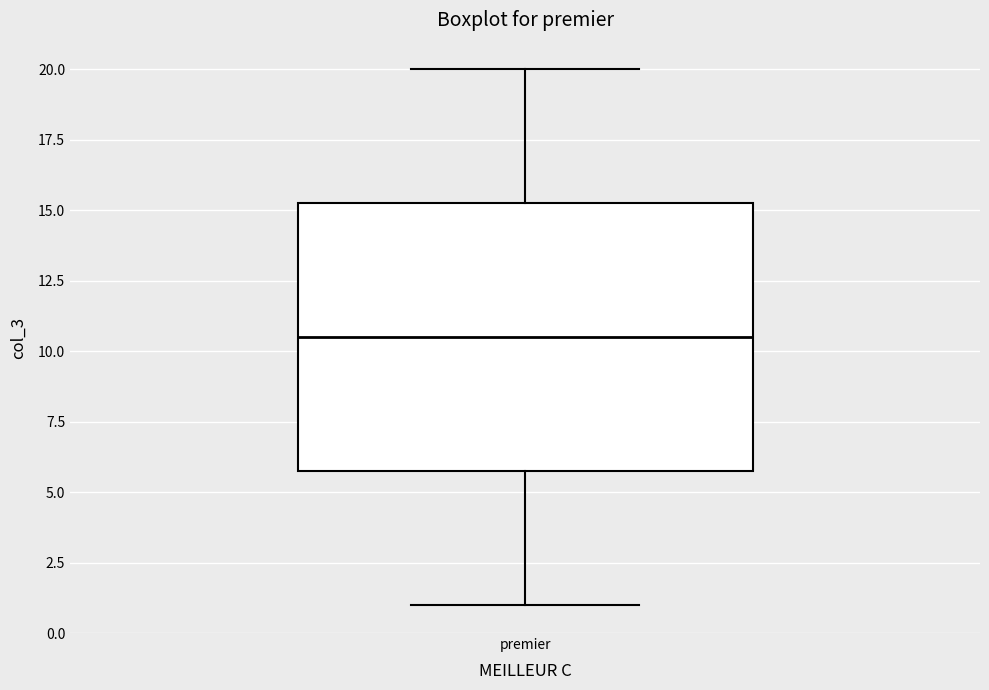

Where is the upper edge of the box for premier on the y-axis? The values are not printed on the chart, so give them approximately, as read against the axis.

15.5